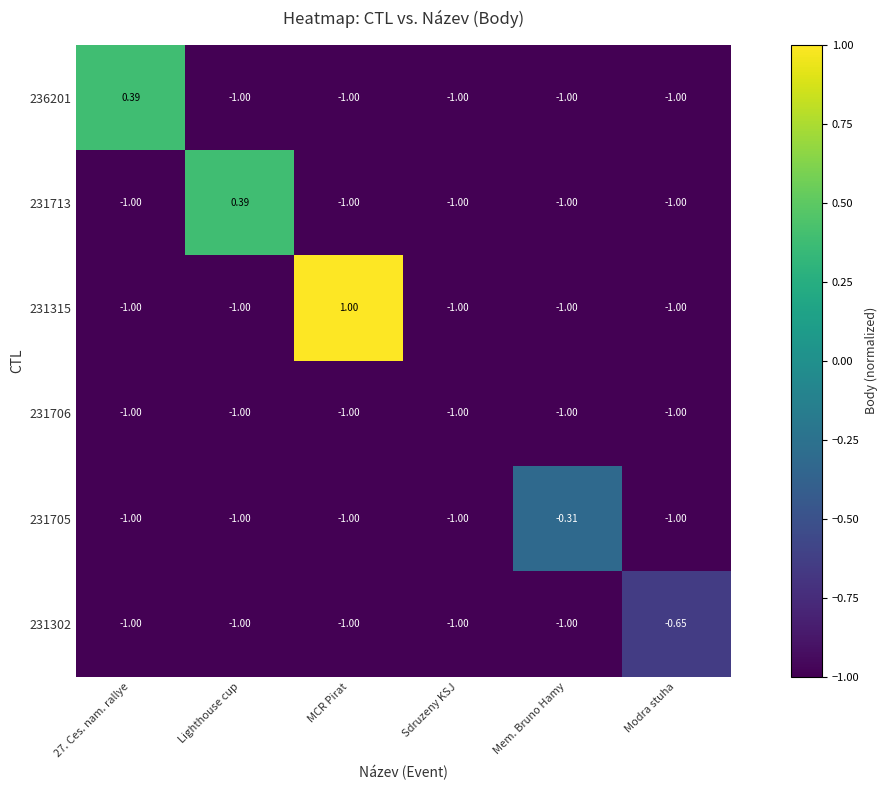

How many distinct data groups are displayed?

6